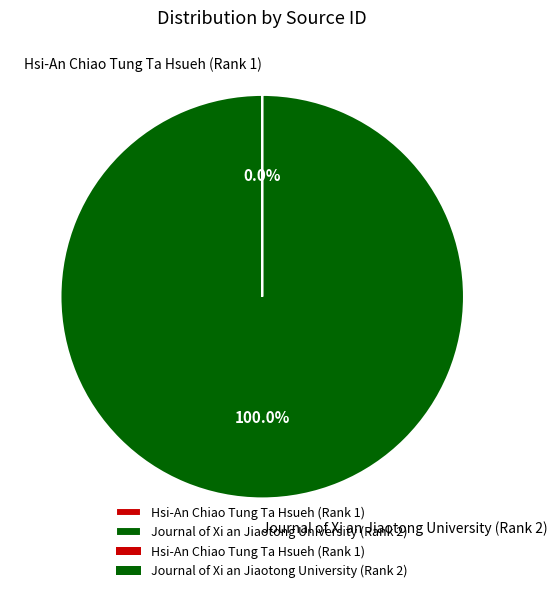

Which category has the biggest portion of the pie?

Journal of Xi an Jiaotong University (Rank 2)